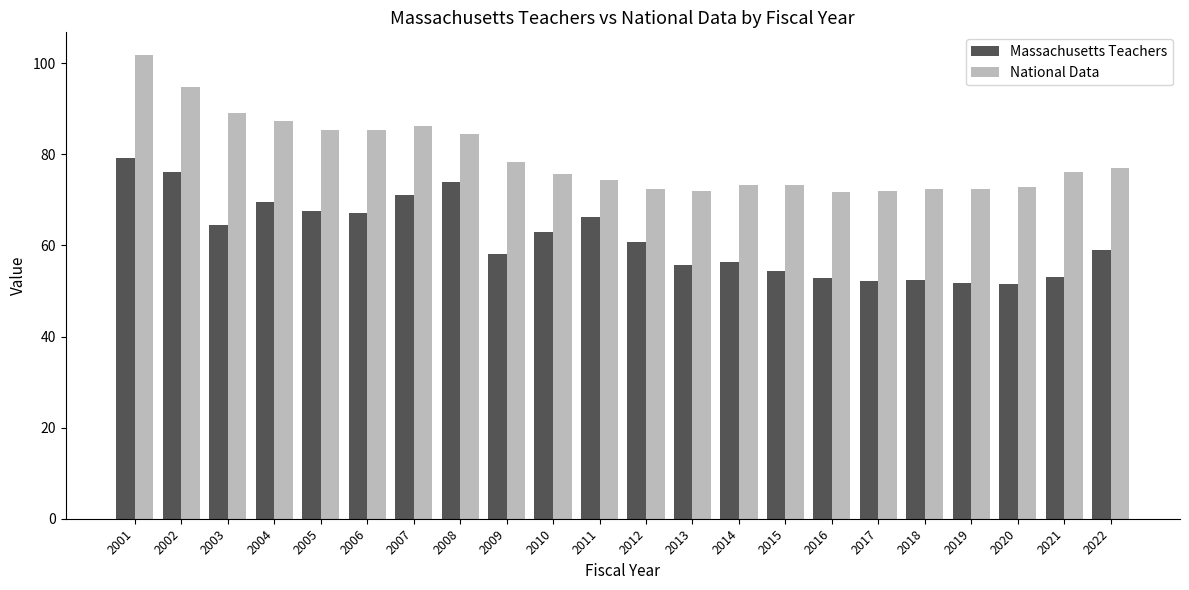

Which label corresponds to the largest value in the chart?

2001